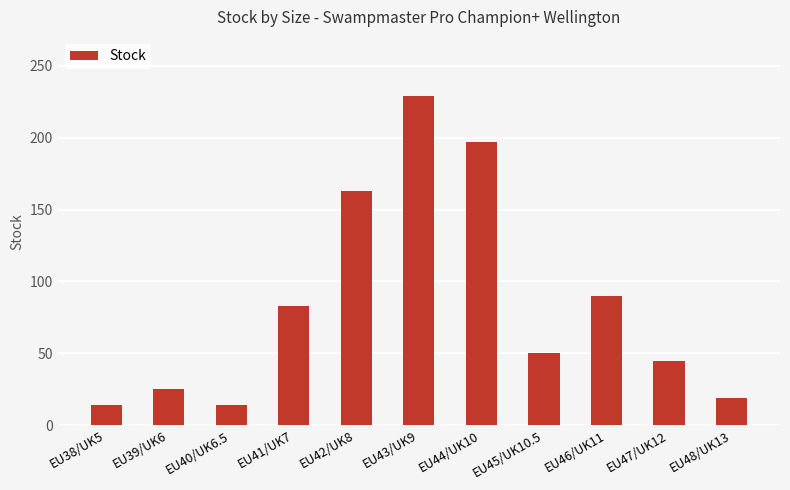

What is the label of the 5th bar from the left?

EU42/UK8